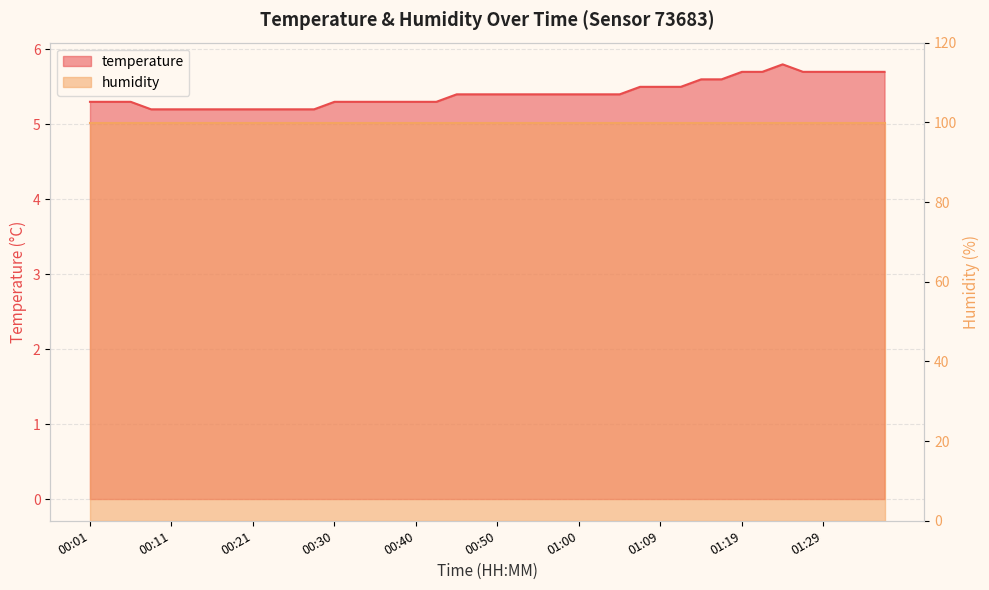

List the labels in order of value, largest first.

01:24, 01:19, 01:21, 01:26, 01:29, 01:31, 01:34, 01:36, 01:14, 01:17, 01:07, 01:09, 01:12, 00:45, 00:47, 00:50, 00:52, 00:55, 00:57, 01:00, 01:02, 01:04, 00:01, 00:04, 00:06, 00:30, 00:33, 00:35, 00:38, 00:40, 00:42, 00:08, 00:11, 00:13, 00:16, 00:18, 00:21, 00:23, 00:25, 00:28